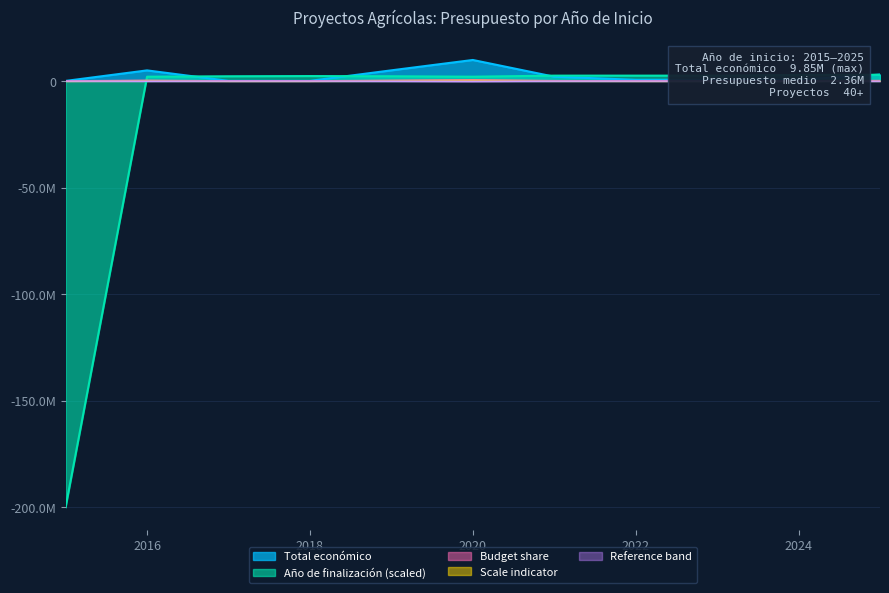

Reading left to right, what are all the values shown in this chart?

Total económico: 2015=19999.8	2016=4958172.0	2017=50000.0	2018=50000.0	2019=4985475.0	2020=9847932.0	2021=1999886.0	2022=533449.7	2023=566298.5	2024=610889.0	2025=2999999.0
Año de finalización: 2015=-200000000.0	2016=2000000.0	2017=2200000.0	2018=2300000.0	2019=2200000.0	2020=2000000.0	2021=2500000.0	2022=2500000.0	2023=2500000.0	2024=2800000.0	2025=2900000.0